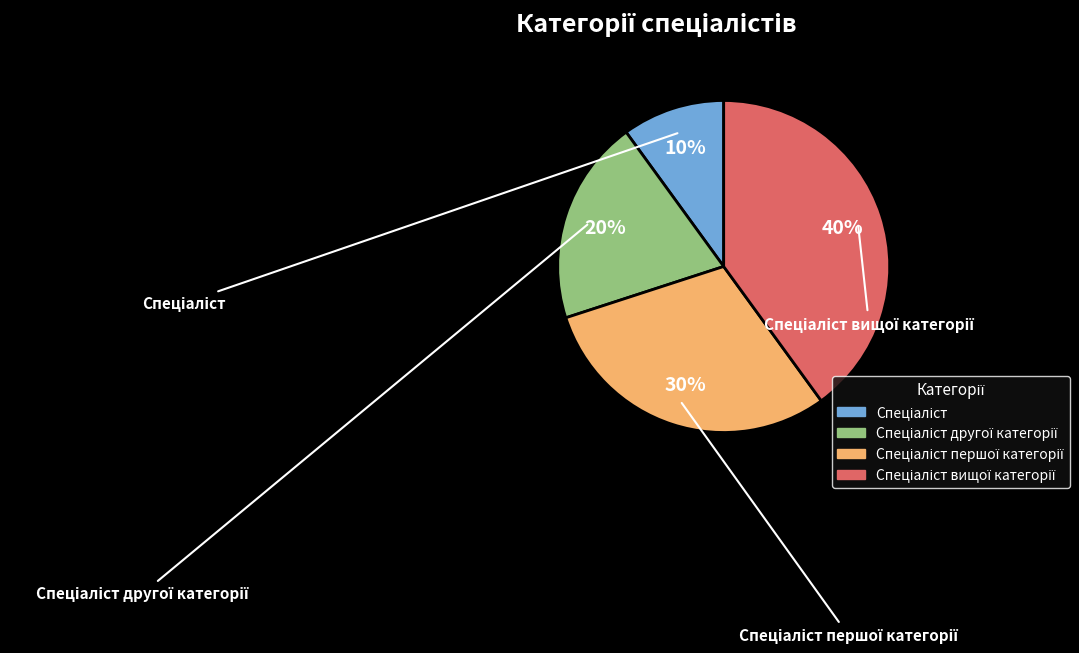

To the nearest percent, what is the average slice percentage?

25%